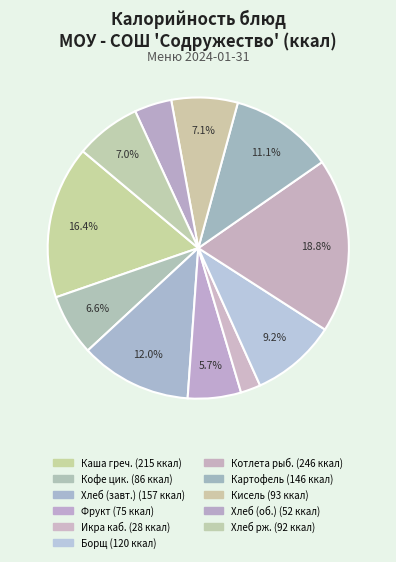

Count the number of slices in the pie.

11